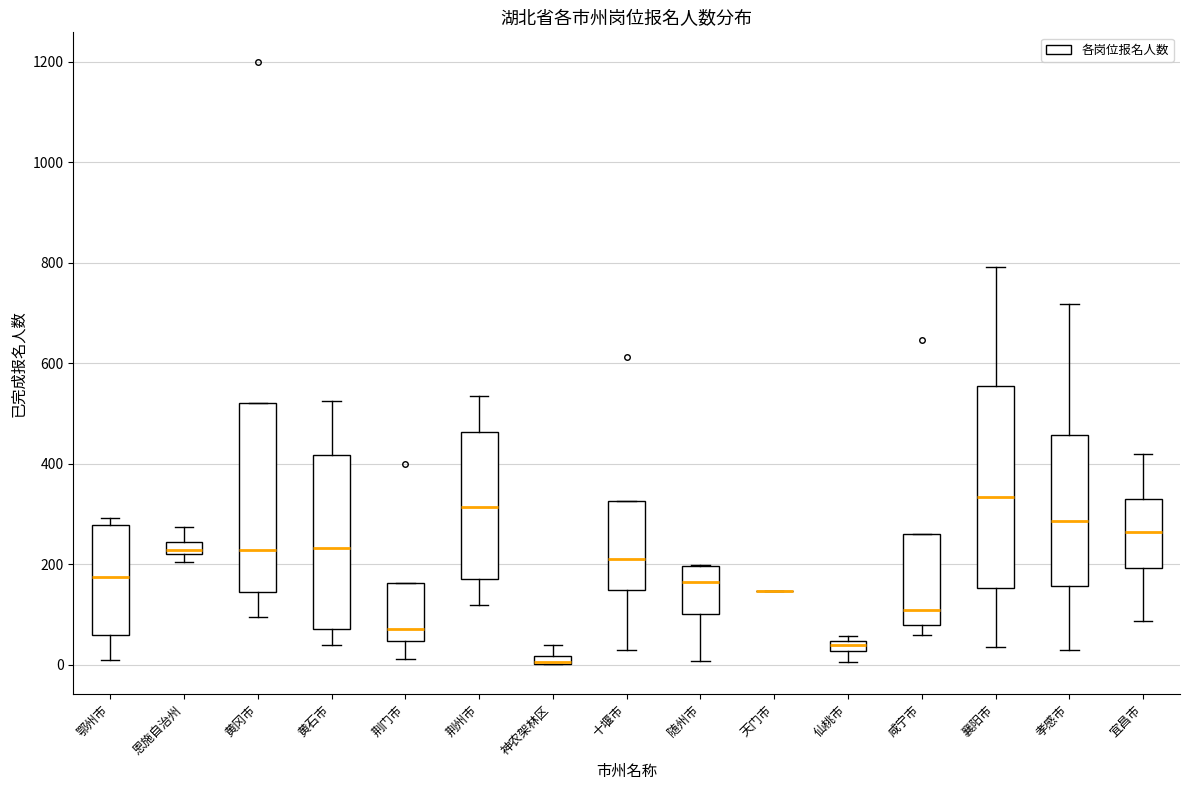

Where does the median line of the box for 咸宁市 sit on the y-axis? The values are not printed on the chart, so give them approximately, as read against the axis.

100